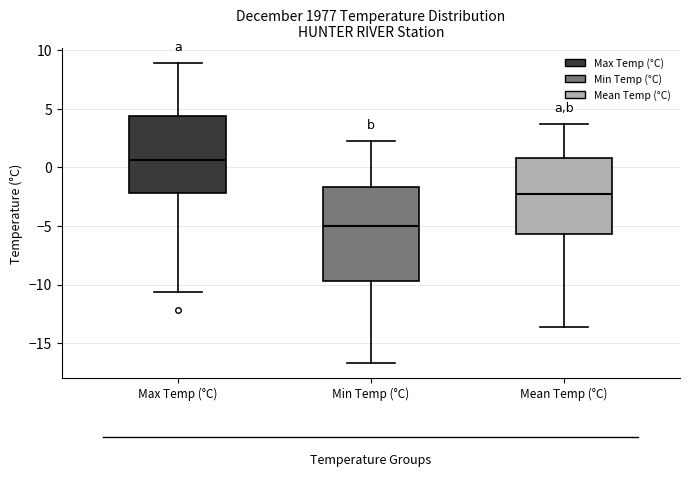

Where is the lower edge of the box for Mean Temp (°C) on the y-axis? The values are not printed on the chart, so give them approximately, as read against the axis.

-5.5